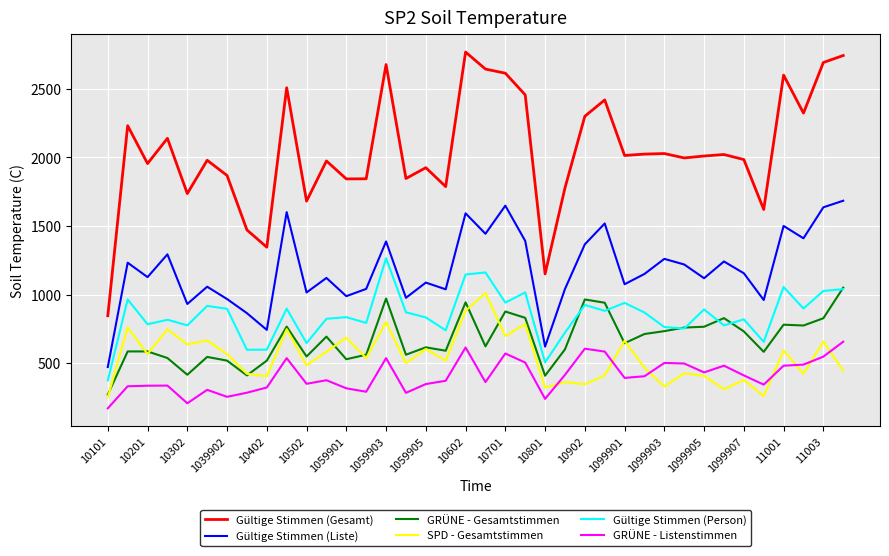

True or false: SPD - Gesamtstimmen and Gültige Stimmen (Gesamt) cross at least once.

False